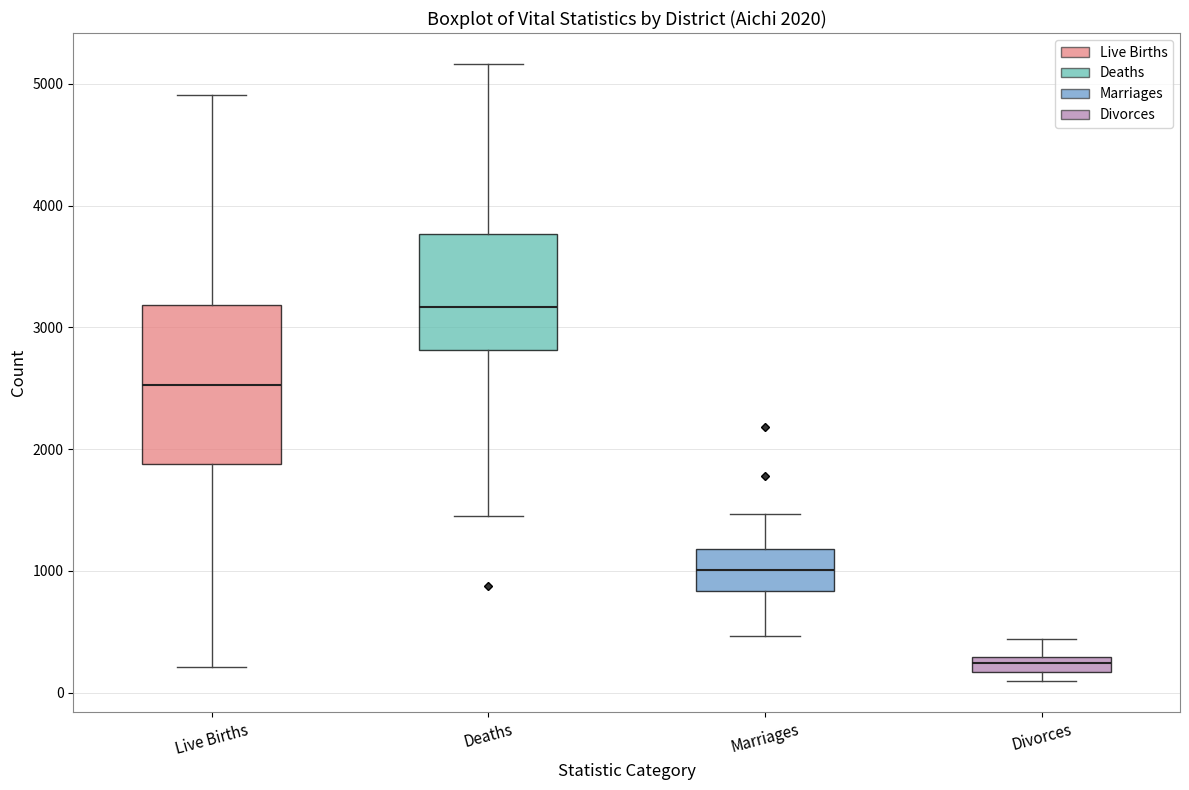

Comparing the boxes themselves (not the whiskers), which one is the tallest?

Live Births